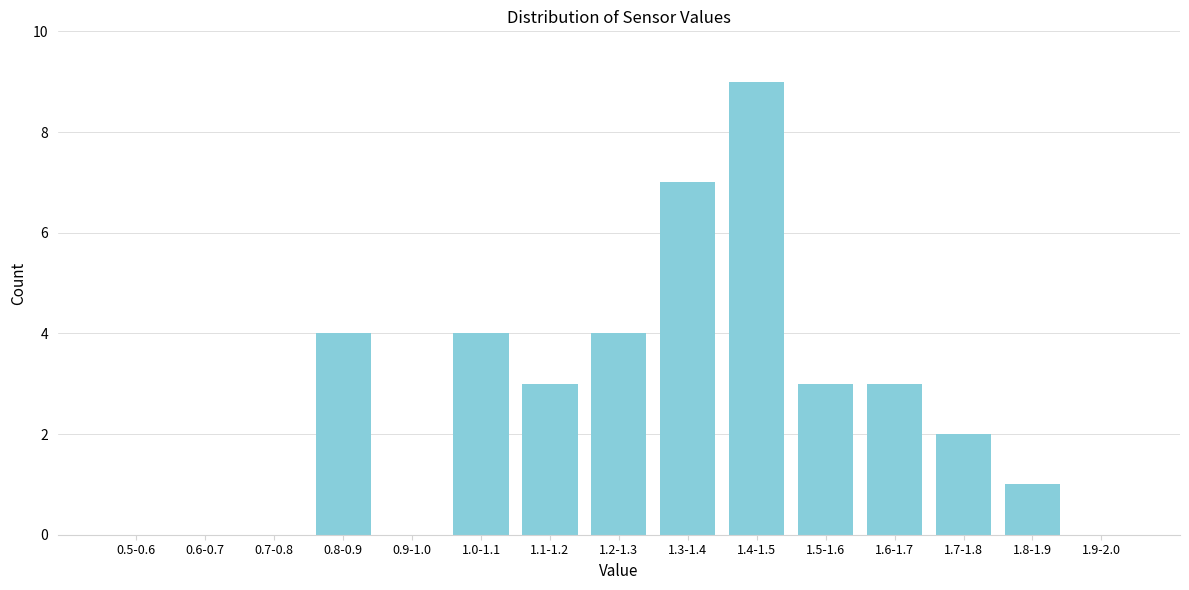

Reading right to left, transcribe all the data shown in this chart.

1.9-2.0=0	1.8-1.9=1	1.7-1.8=2	1.6-1.7=3	1.5-1.6=3	1.4-1.5=9	1.3-1.4=7	1.2-1.3=4	1.1-1.2=3	1.0-1.1=4	0.9-1.0=0	0.8-0.9=4	0.7-0.8=0	0.6-0.7=0	0.5-0.6=0